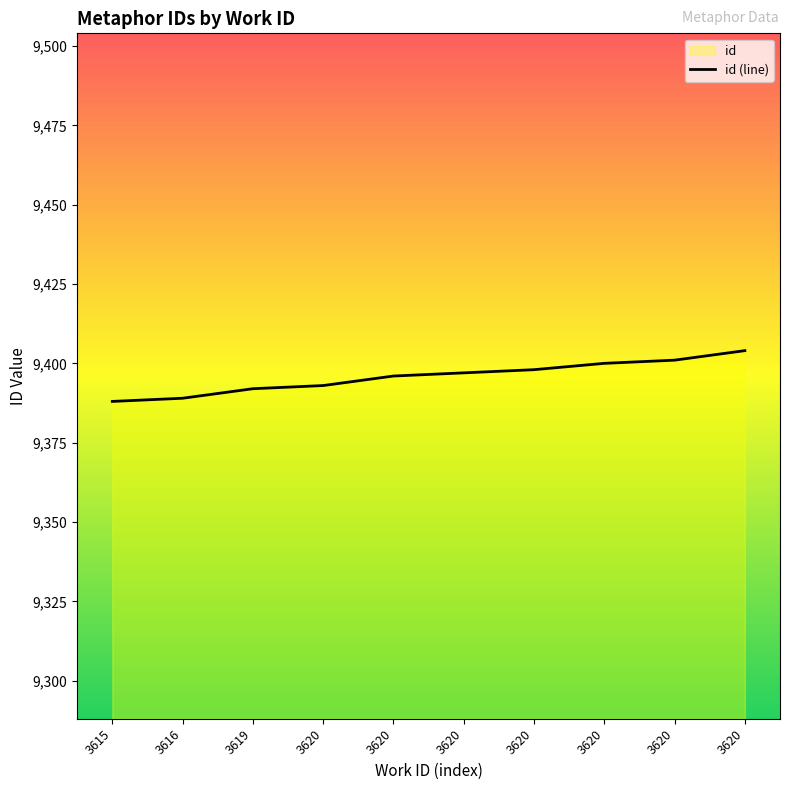

What is the average value?

9396